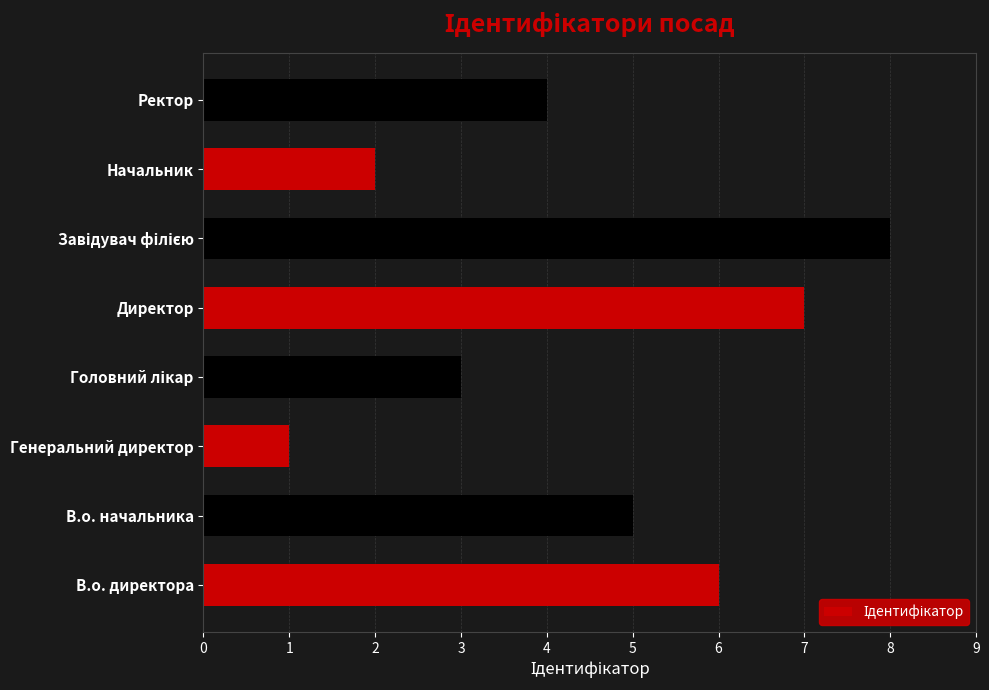

What is the change in value from Директор to Ректор?

-3